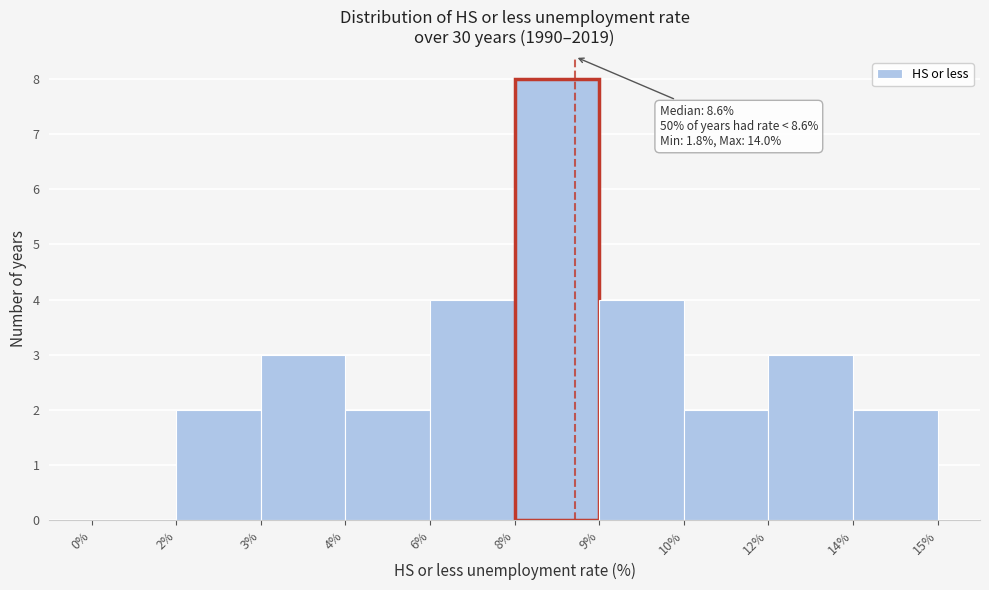

Reading left to right, what are all the values shown in this chart?

0%=0	2%=2	3%=3	4%=2	6%=4	8%=8	9%=4	10%=2	12%=3	14%=2